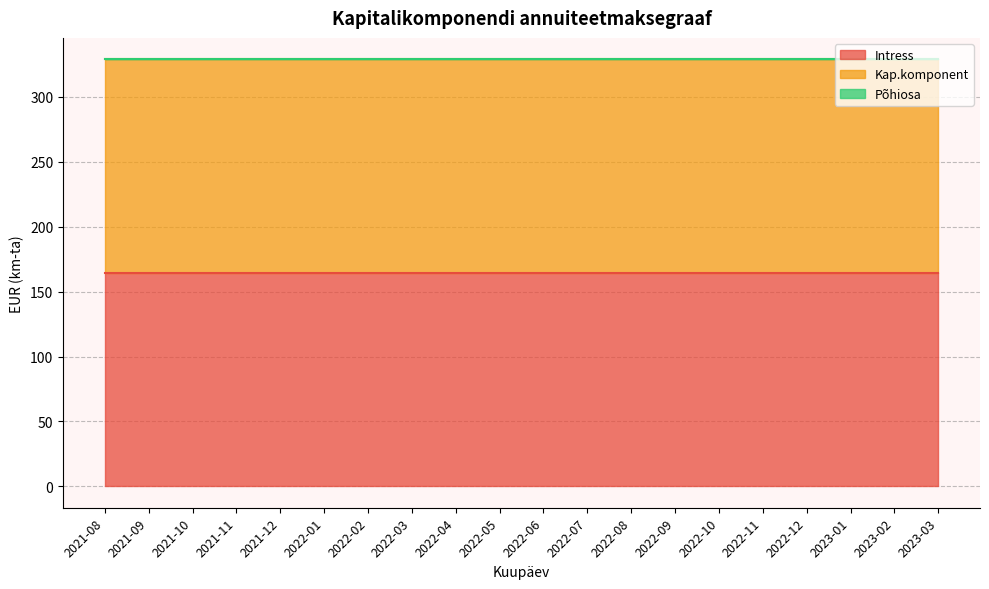

Does the chart display data point markers on the line(s)?

No